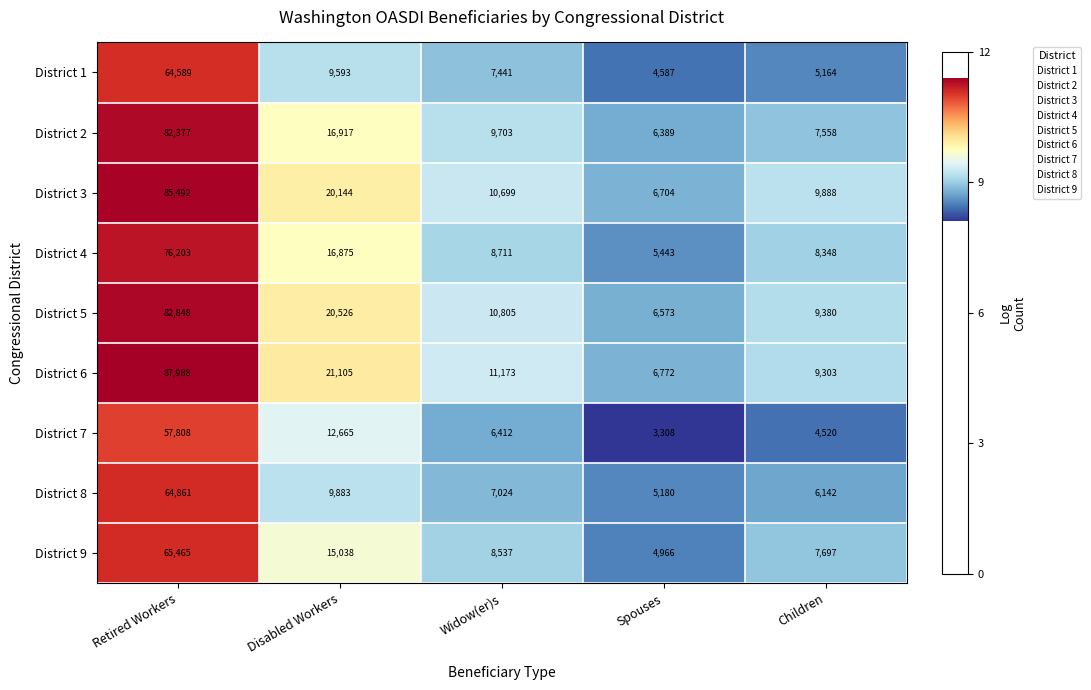

True or false: District 6 has a value of 9303 at Children.

True